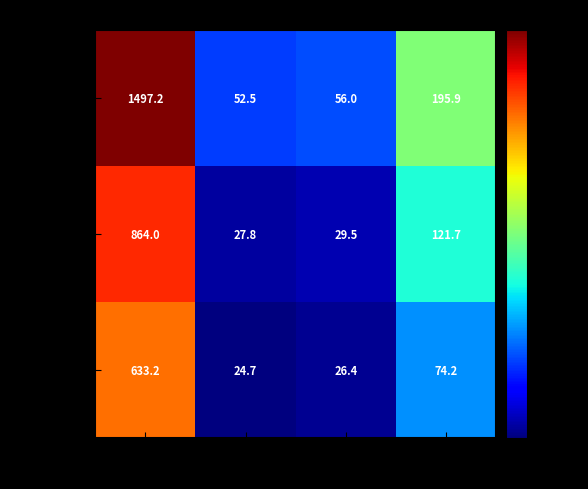

What is the difference between the highest and lowest values at Жиры?

29.6